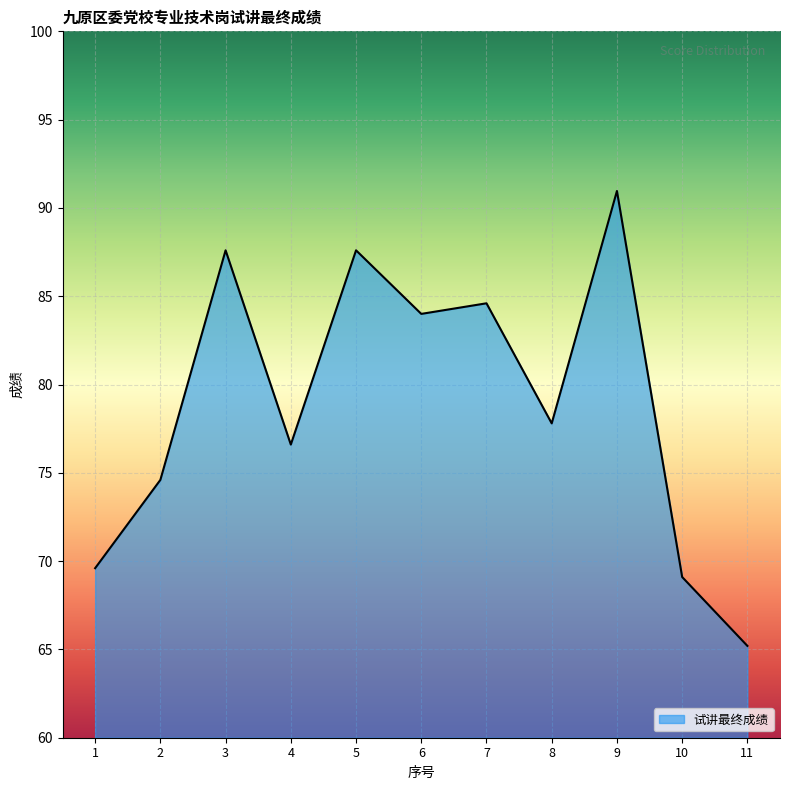

Between 9 and 1, which is larger?

9